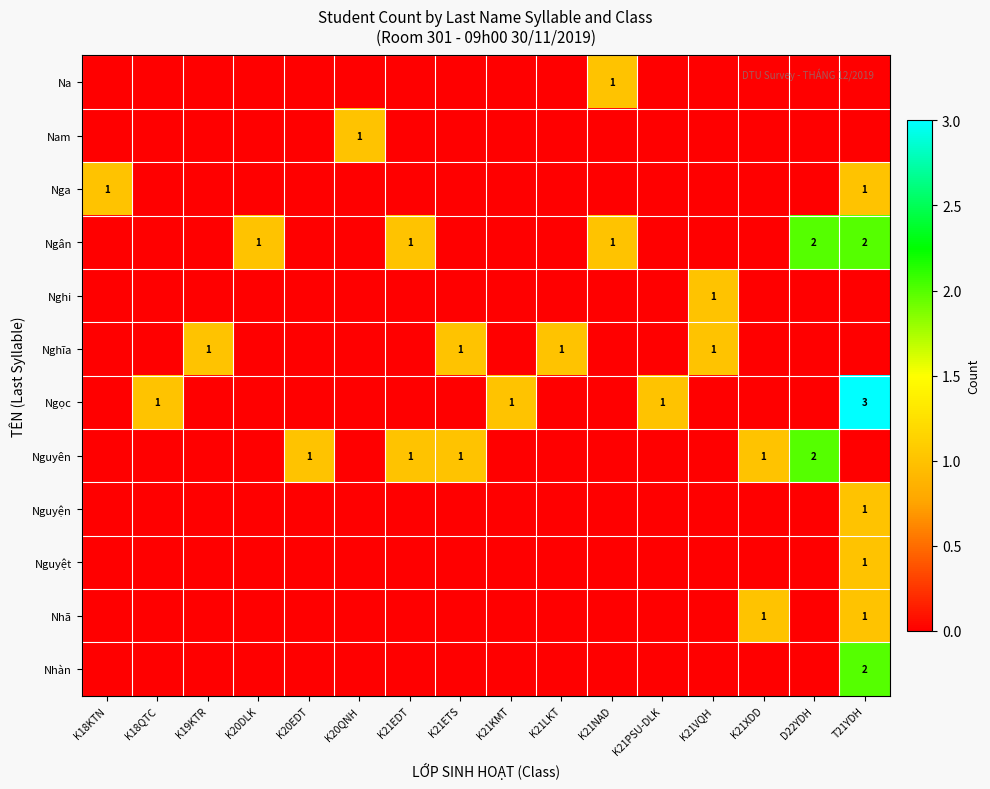

How many distinct data groups are displayed?

12